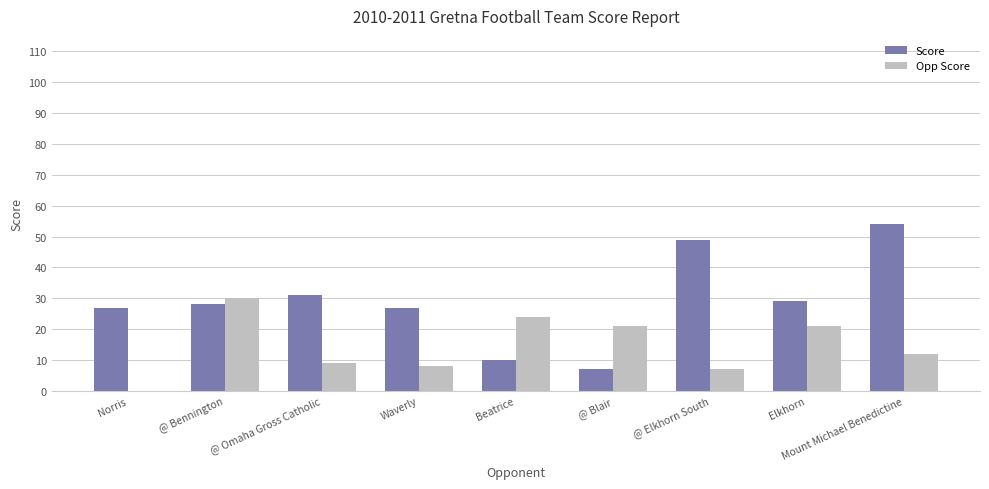

Is it true that Opp Score equals 2 at @ Elkhorn South?

False